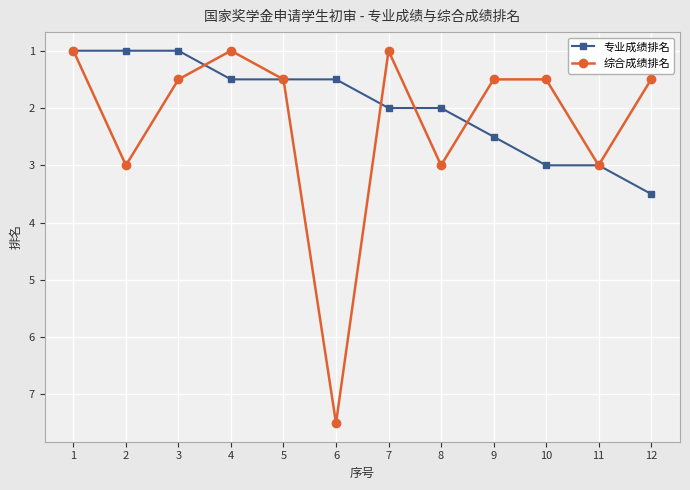

Reading left to right, what are all the values shown in this chart?

专业成绩排名: 1.0	1.0	1.0	1.5	1.5	1.5	2.0	2.0	2.5	3.0	3.0	3.5
综合成绩排名: 1.0	3.0	1.5	1.0	1.5	7.5	1.0	3.0	1.5	1.5	3.0	1.5